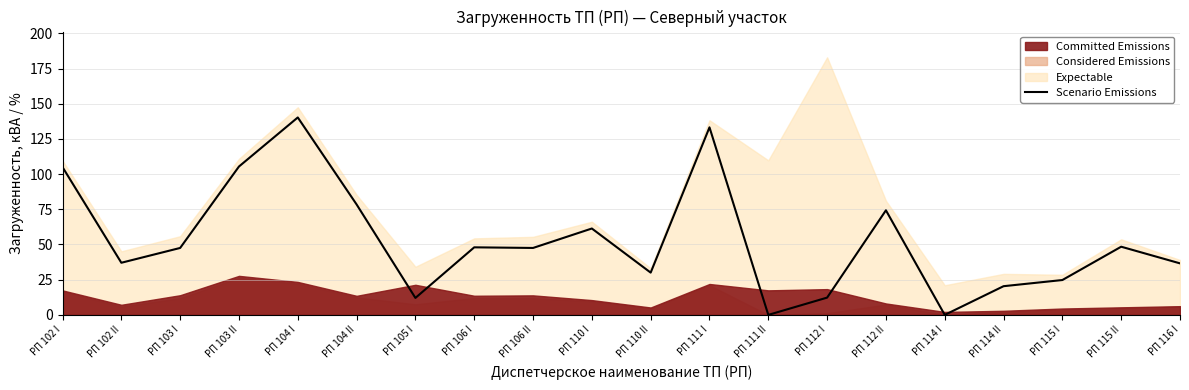

What is the approximate value at РП 102 I?

105.0